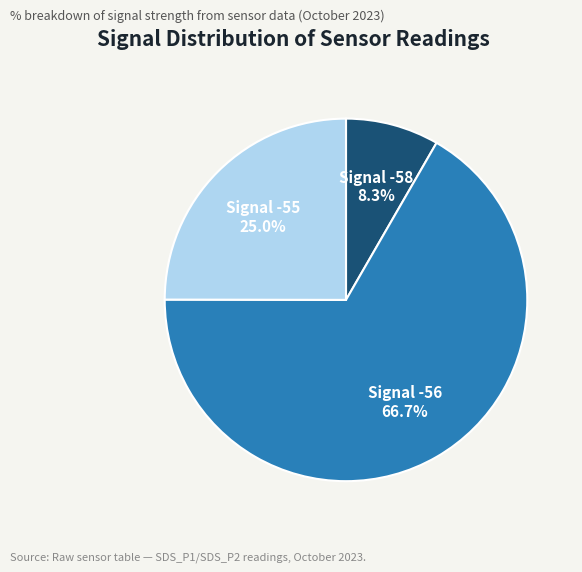

Is there any slice that represents more than half of the pie?

Yes